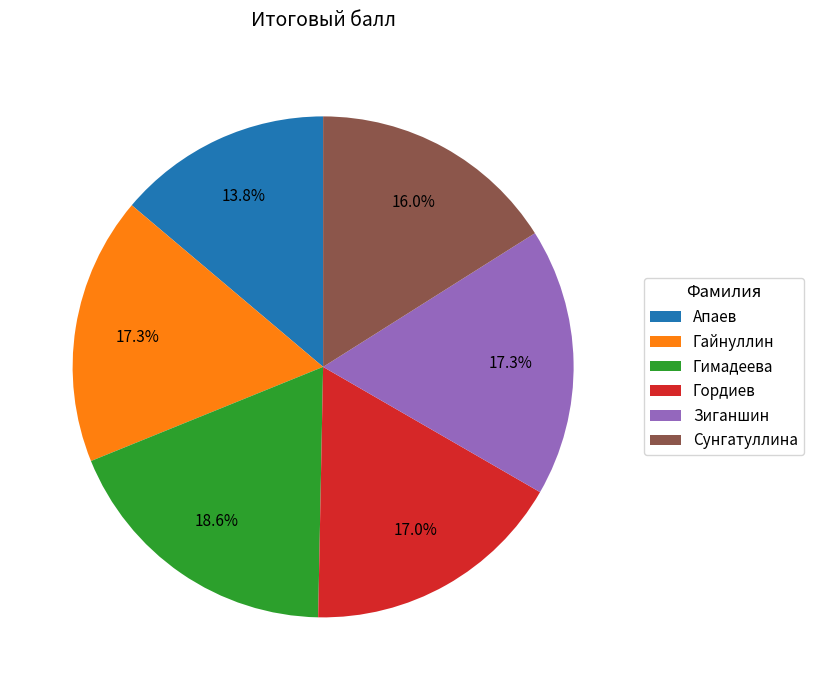

To the nearest percent, what portion does Гимадеева represent?

19%